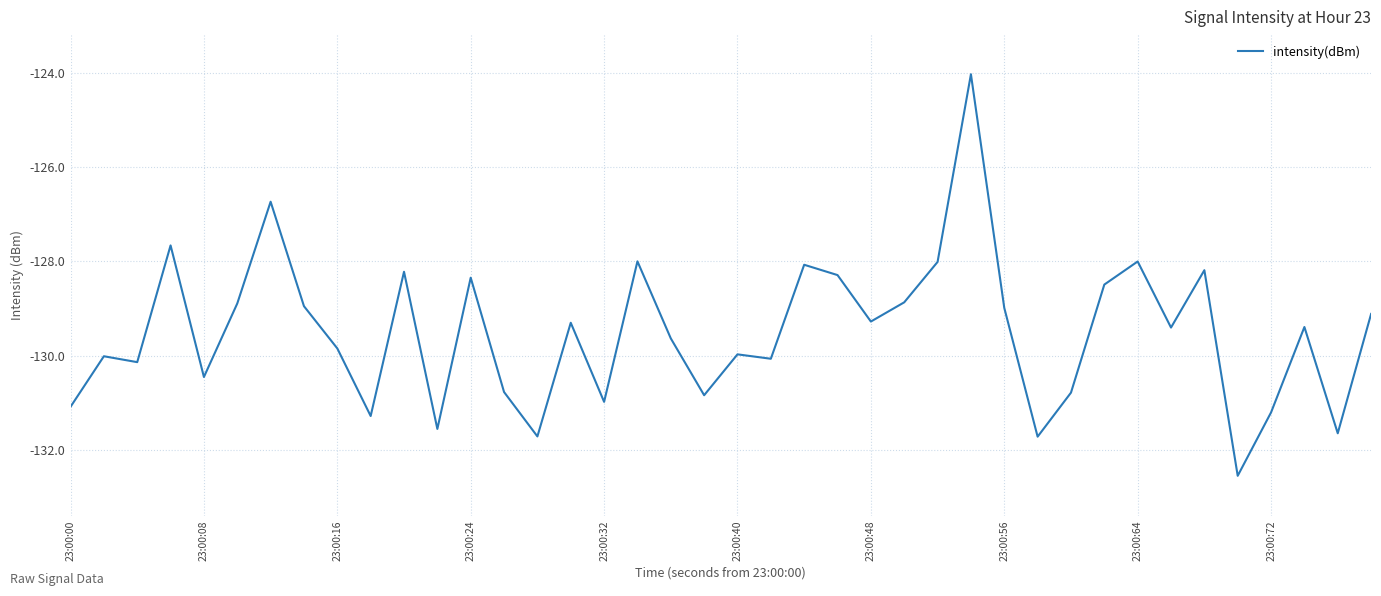

What is the smallest value displayed?

-132.6